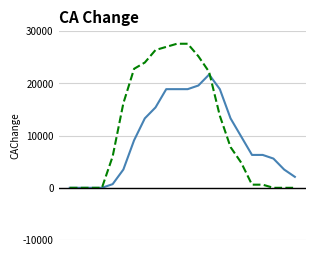

What is the greatest value displayed?

27600